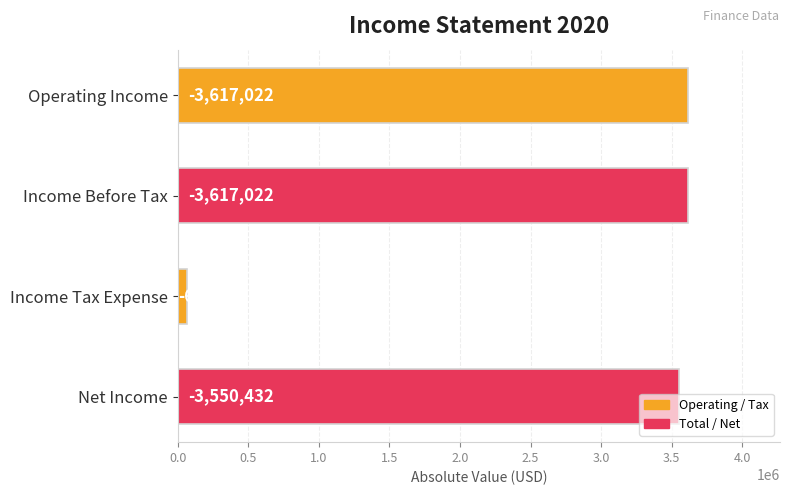

What is the smallest value displayed?

66590